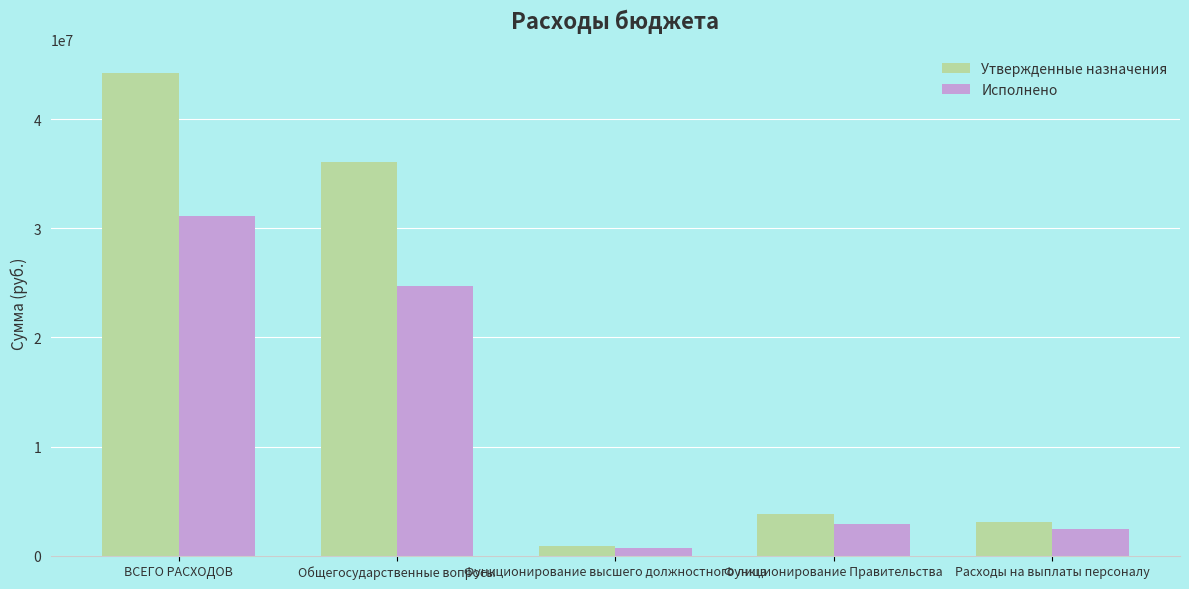

Read the Утвержденные назначения value at Функционирование Правительства.

3782050.0